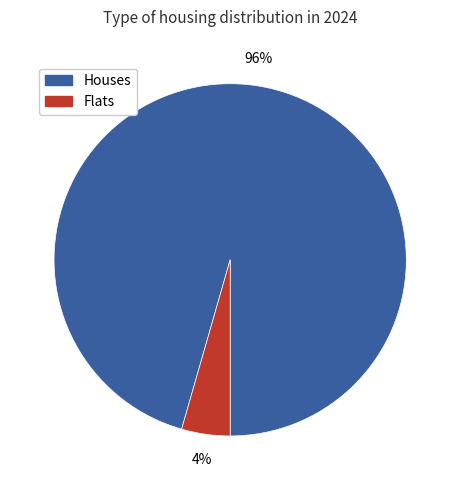

How many segments does this pie chart have?

2